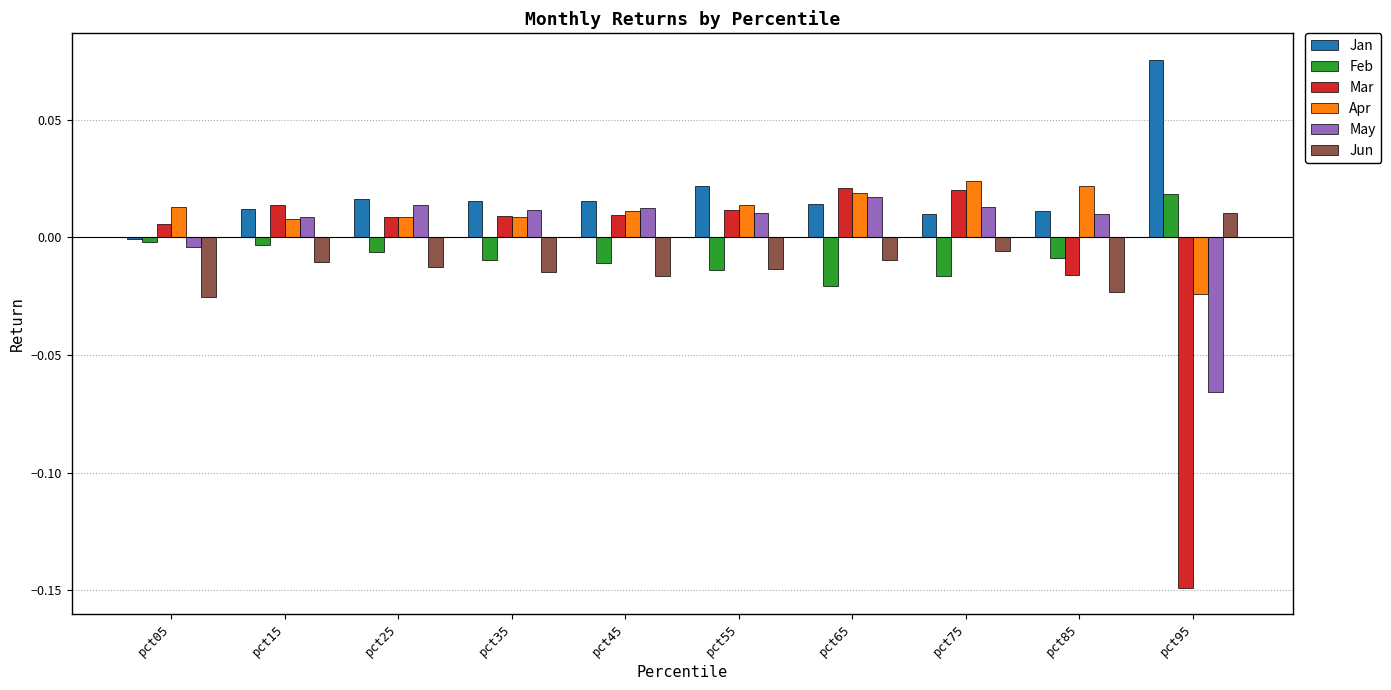

Is it true that Feb equals -0.0 at pct15?

True